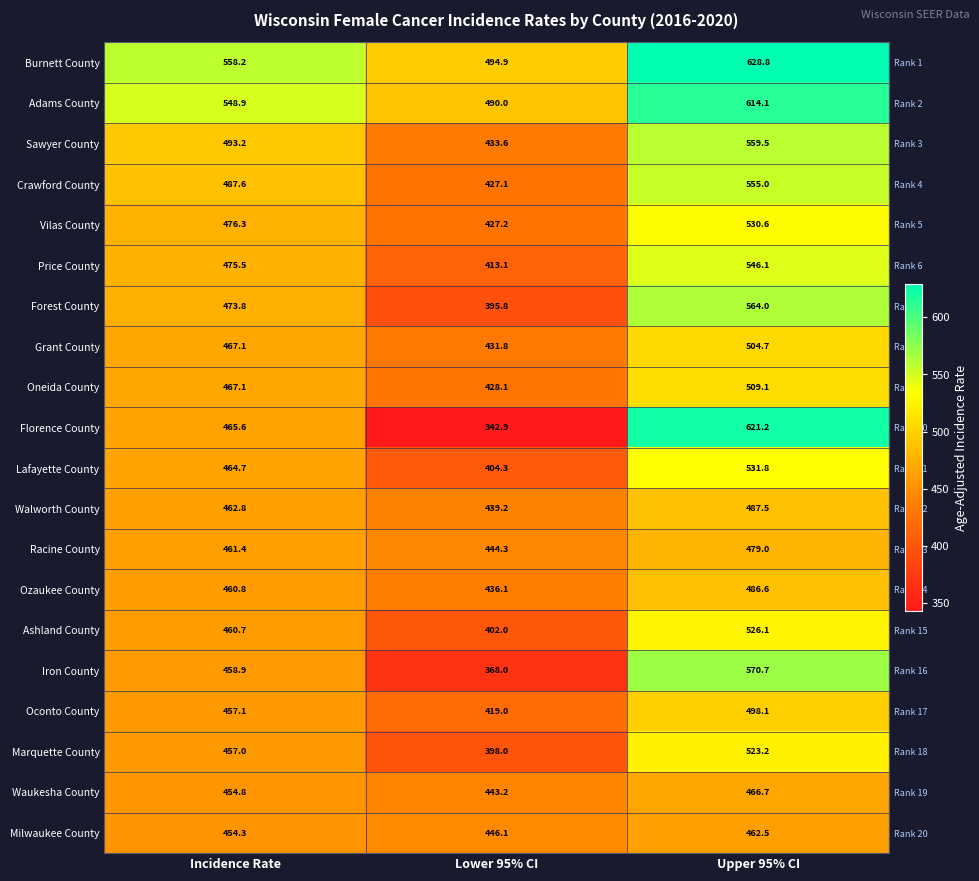

Which series has the widest spread of values?

Florence County